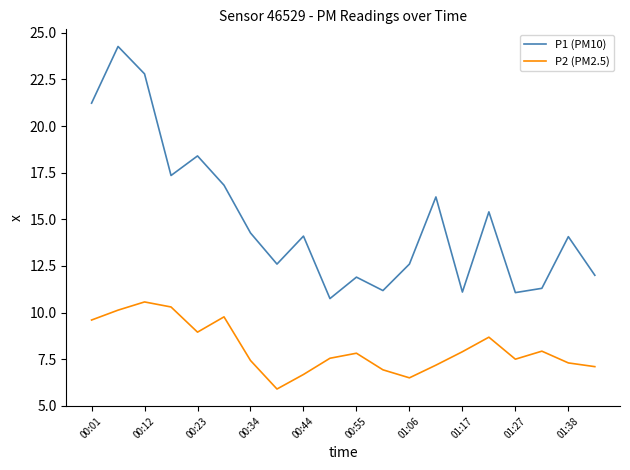

What are all the series names shown in the legend?

P1 (PM10), P2 (PM2.5)